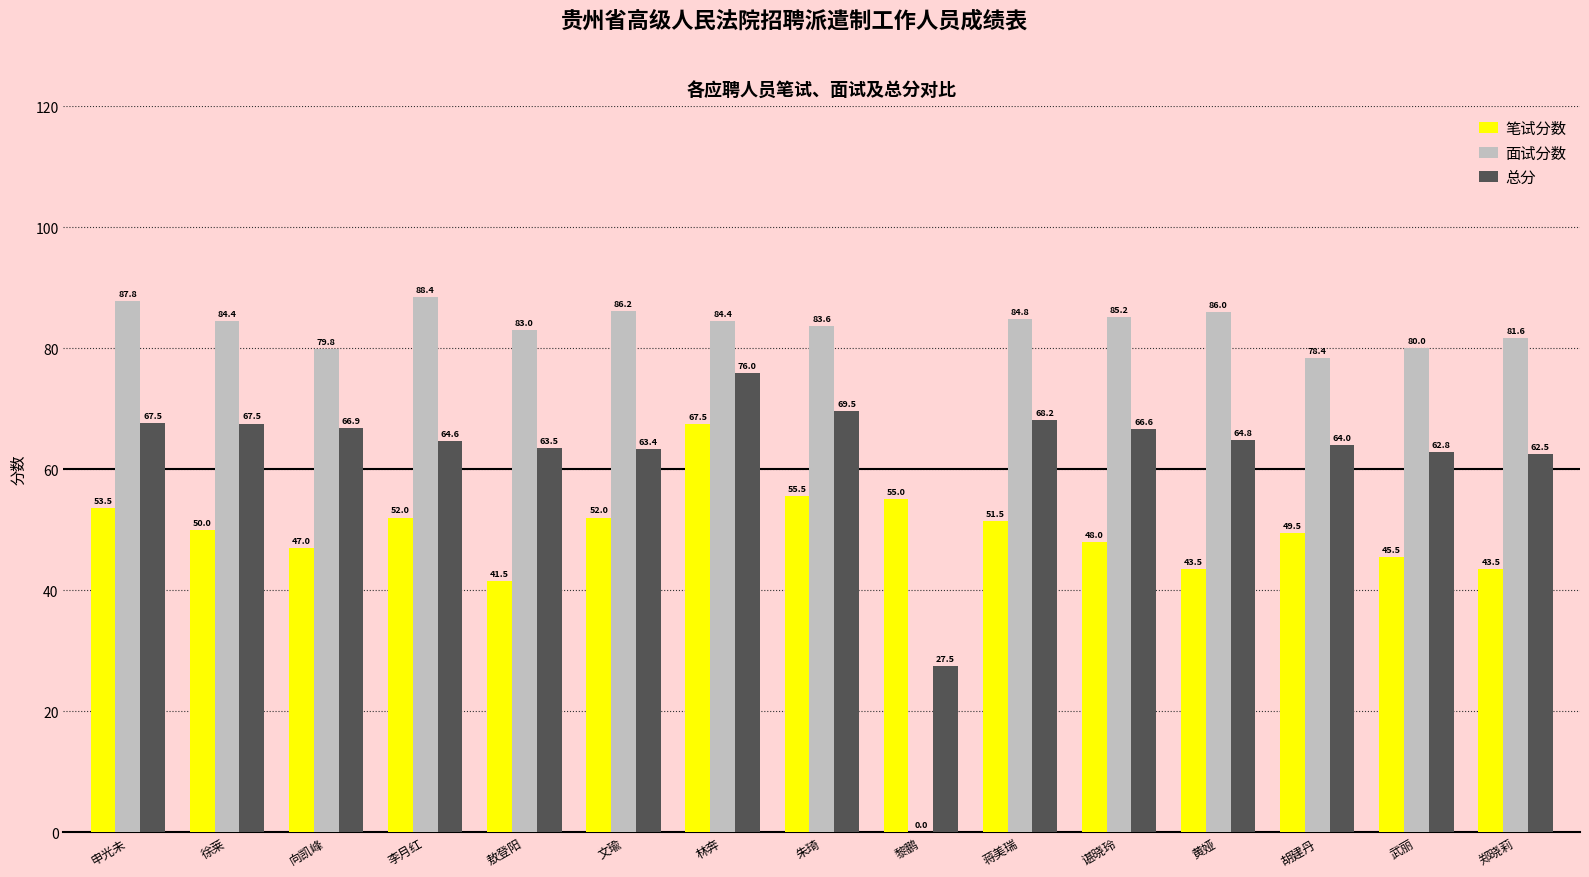

How many distinct data groups are displayed?

3